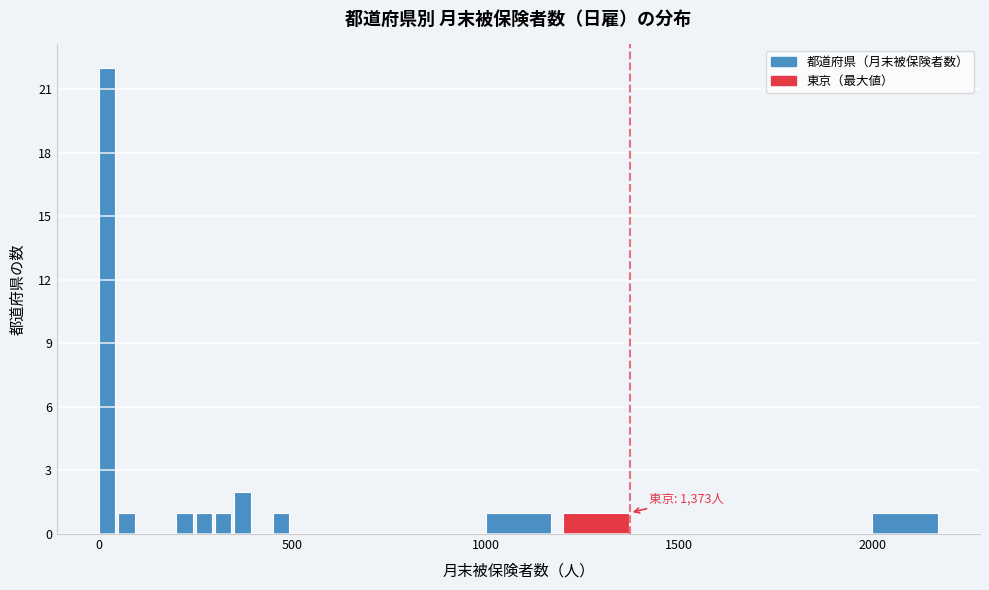

Around what value on the x-axis is the tallest bar? Give the approximate position of its centre, as read against the axis.

0